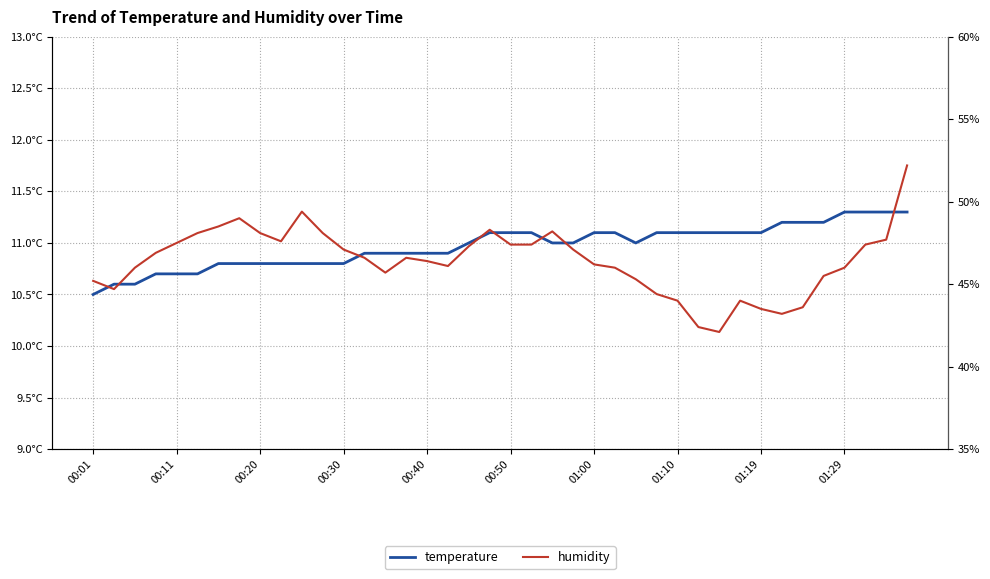

True or false: temperature has more than 0 points higher than both neighbors.

False